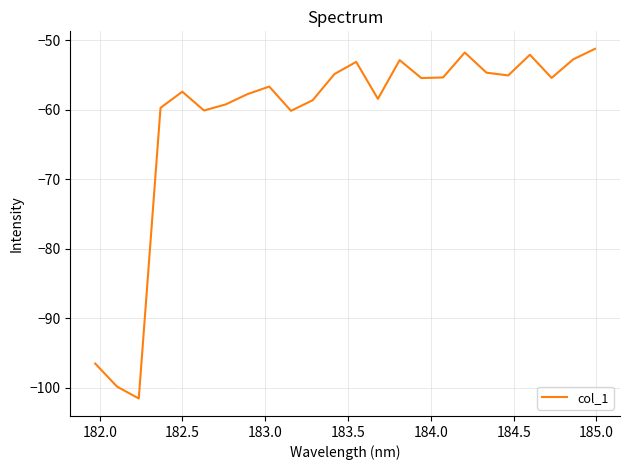

What is the maximum value shown in the chart?

-51.2